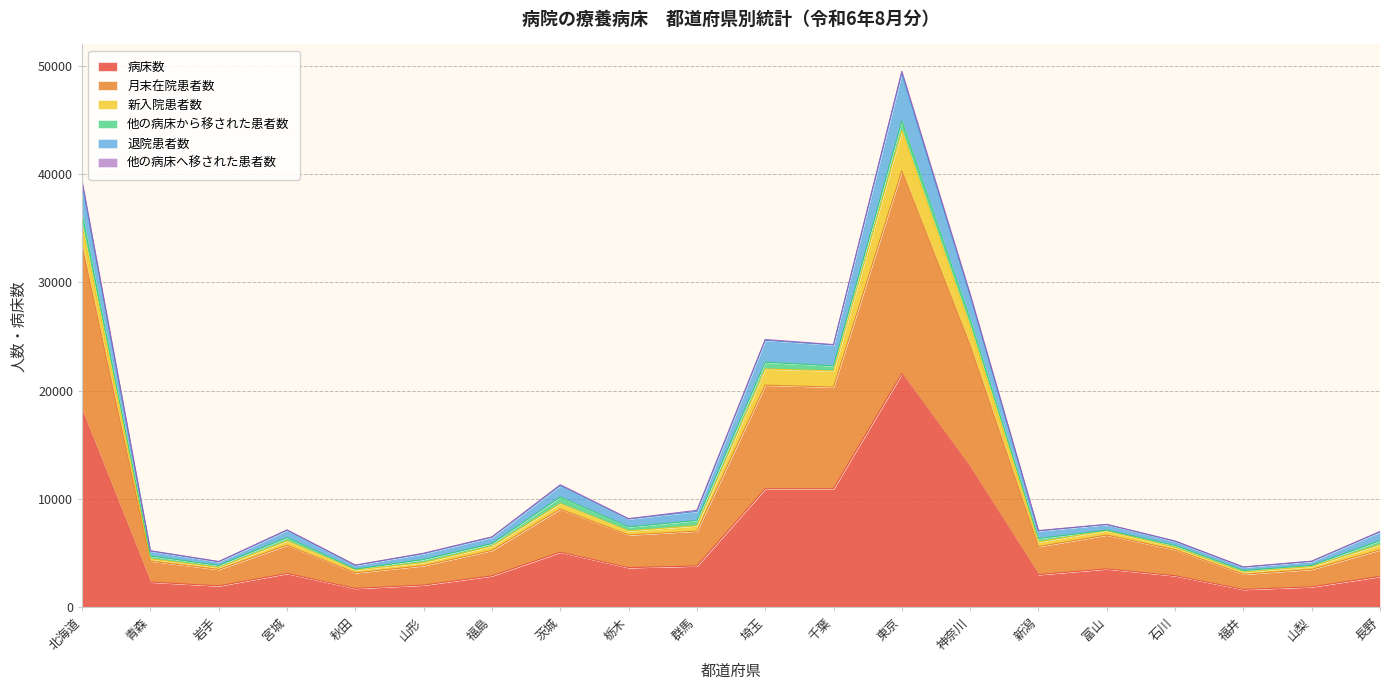

What is the maximum value for 病床数?

21561